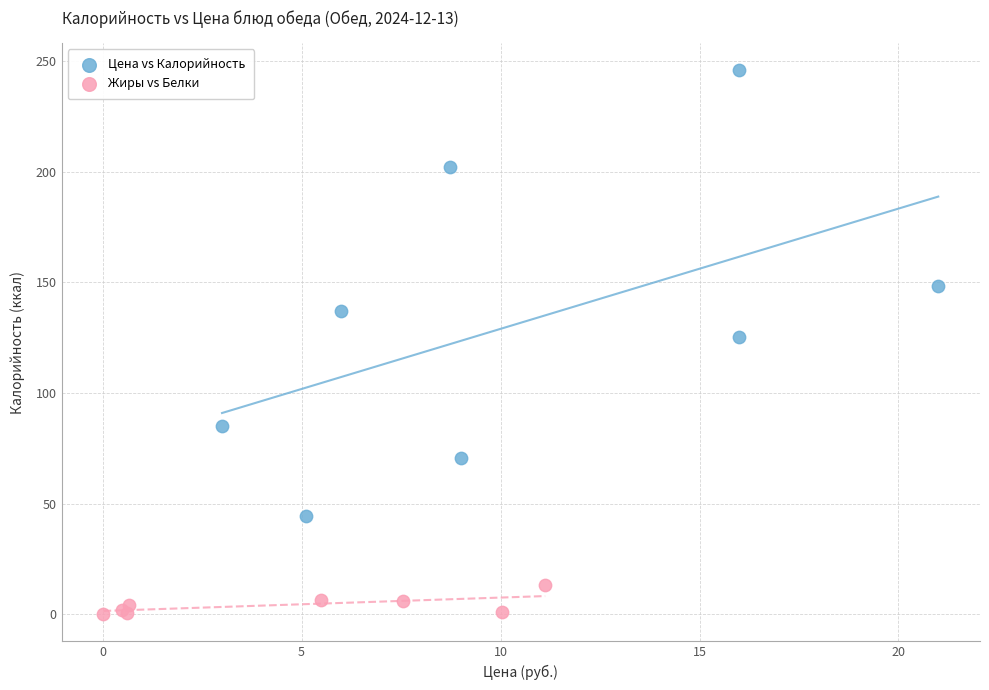

Which series has the largest Y range (max minus min)?

Цена vs Калорийность